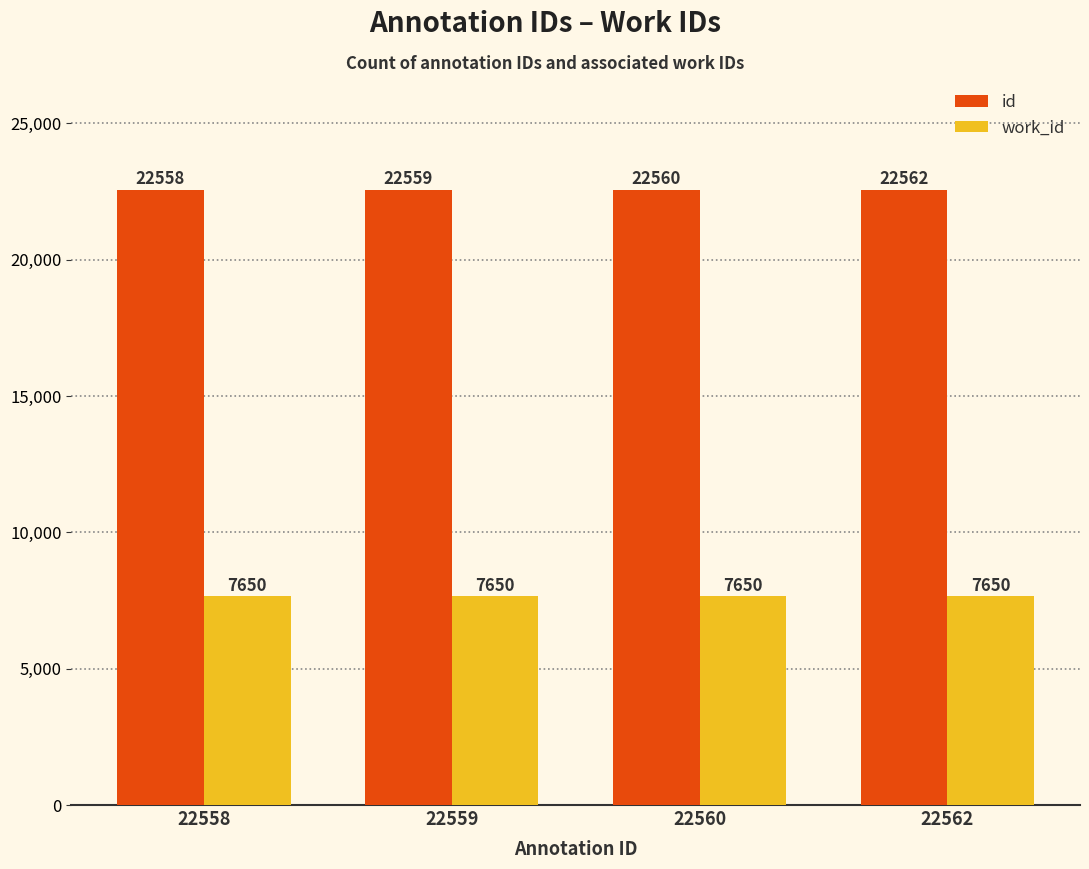

List the series in order of their overall mean, lowest first.

work_id, id